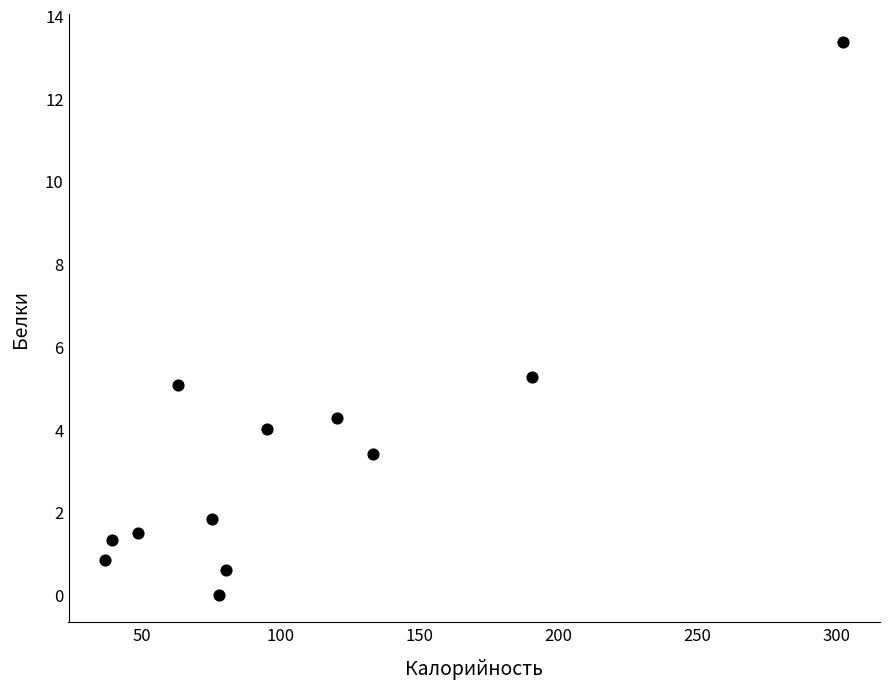

What Y value in the scatter plot is closest to 6?

5.3